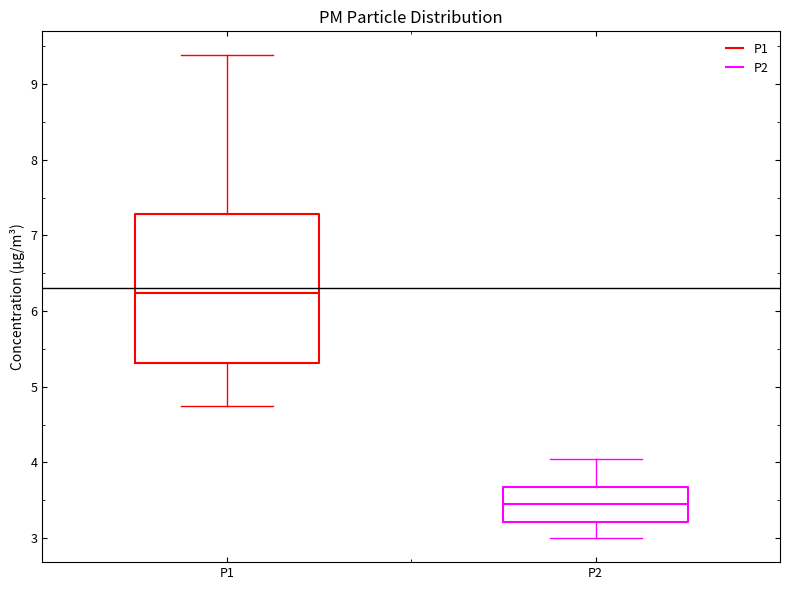

Where is the upper edge of the box for P2 on the y-axis? The values are not printed on the chart, so give them approximately, as read against the axis.

3.7